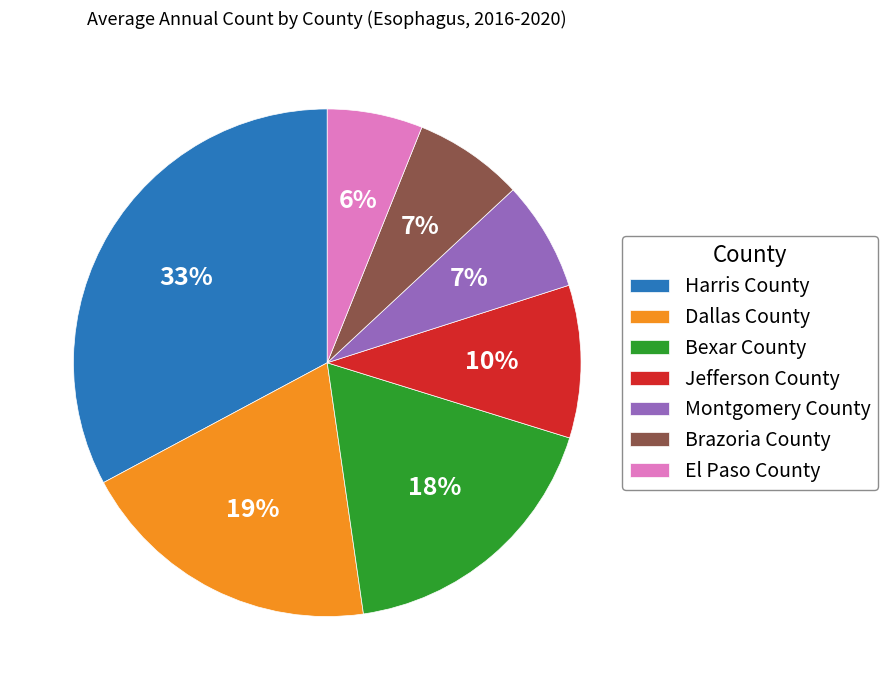

What percentage is the El Paso County slice, to the nearest percent?

6%